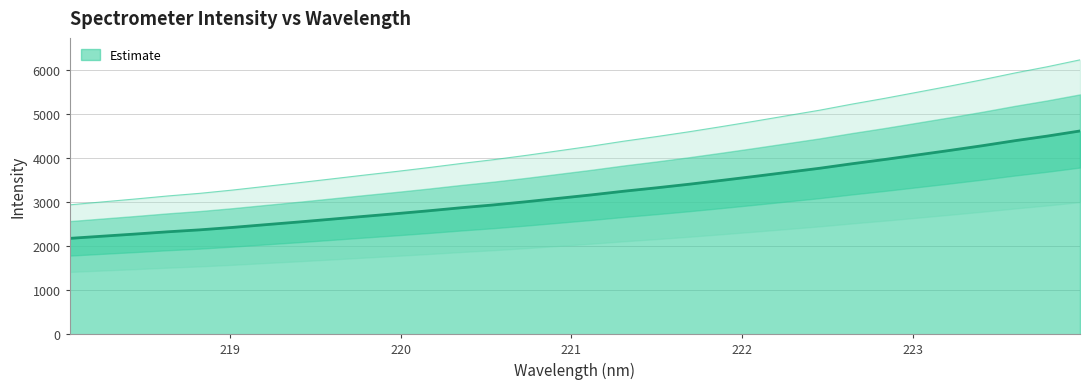

Reading right to left, list all the values displayed in this chart.

4611.4	4496.0	4390.6	4276.9	4170.2	4066.9	3964.3	3867.8	3764.7	3672.3	3579.7	3490.1	3403.1	3321.8	3244.9	3161.1	3083.4	3005.9	2933.8	2869.3	2799.7	2734.5	2672.0	2608.0	2544.7	2484.5	2423.2	2368.2	2323.2	2271.9	2223.4	2174.3